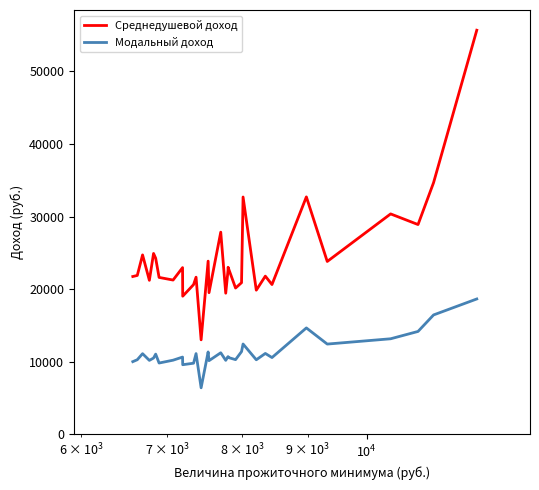

What is the sum of all Среднедушевой доход values?

757553.9